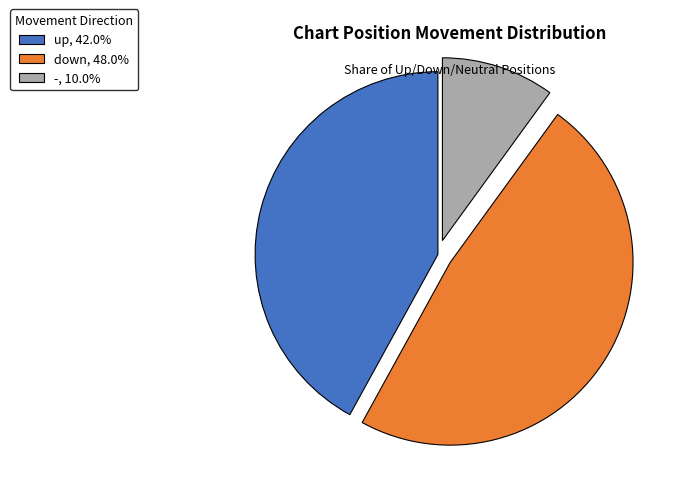

Count the number of slices in the pie.

3